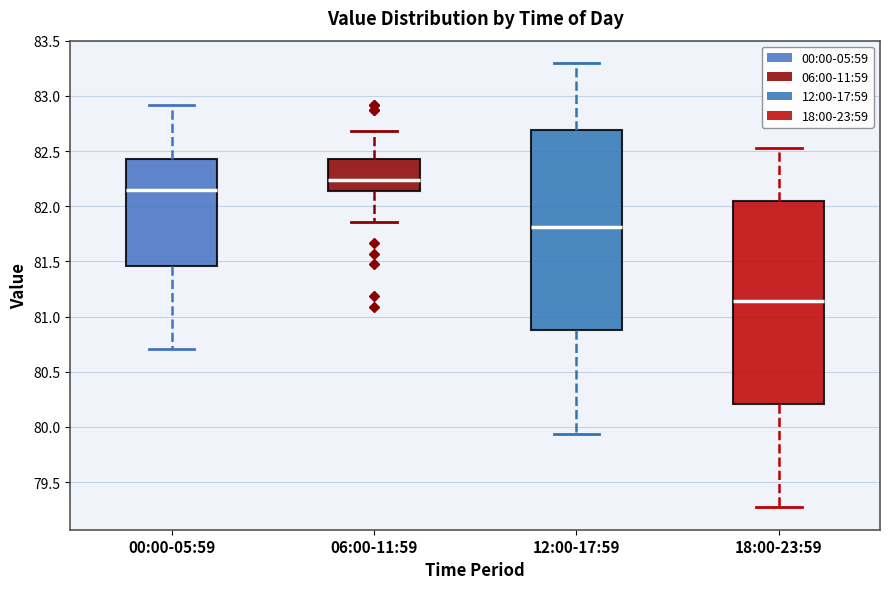

Where does the lower whisker of the box for 00:00-05:59 end on the y-axis? The values are not printed on the chart, so give them approximately, as read against the axis.

80.70